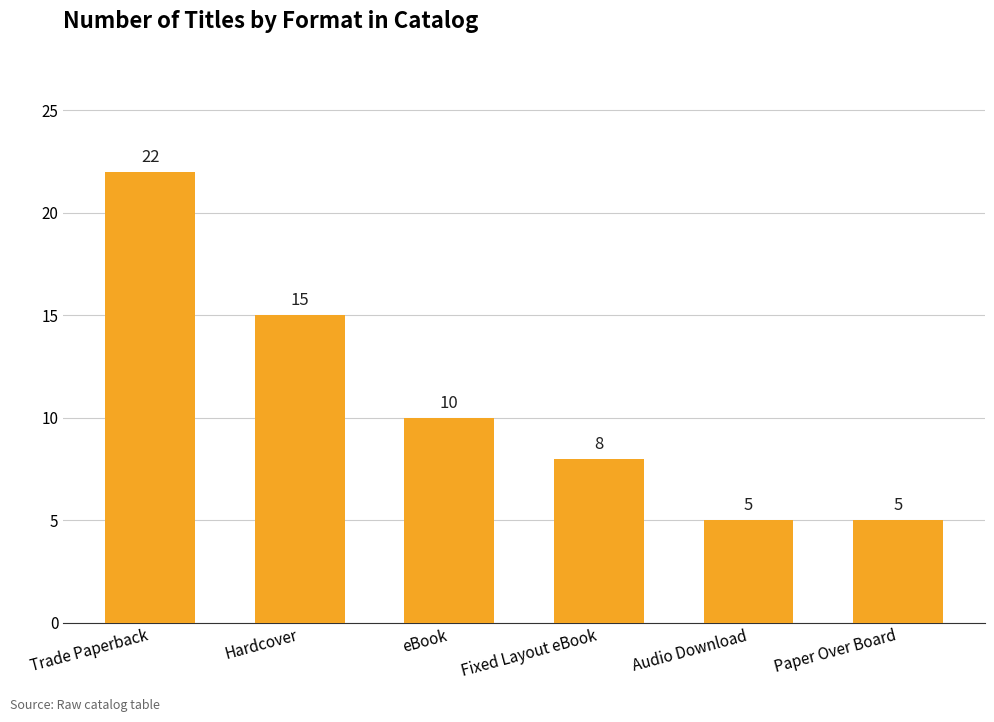

Reading left to right, transcribe all the data shown in this chart.

Trade Paperback=22	Hardcover=15	eBook=10	Fixed Layout eBook=8	Audio Download=5	Paper Over Board=5